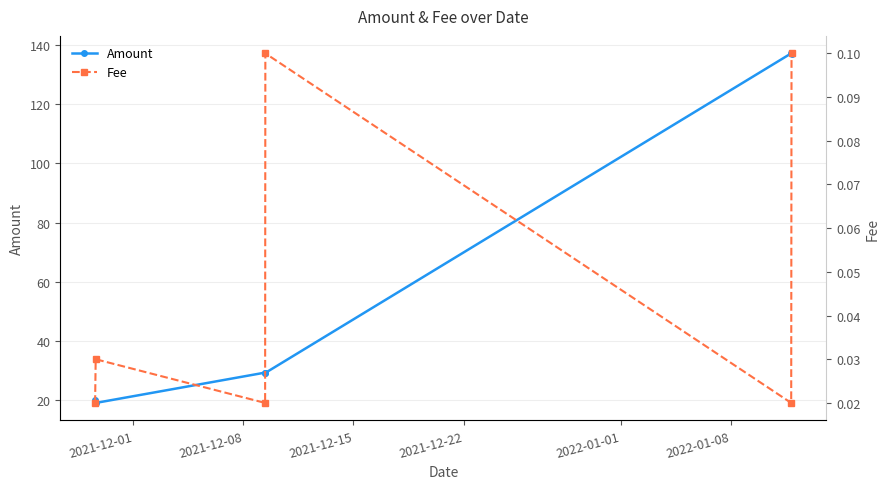

What is the value of the Amount point at the 6th from the left?

137.1